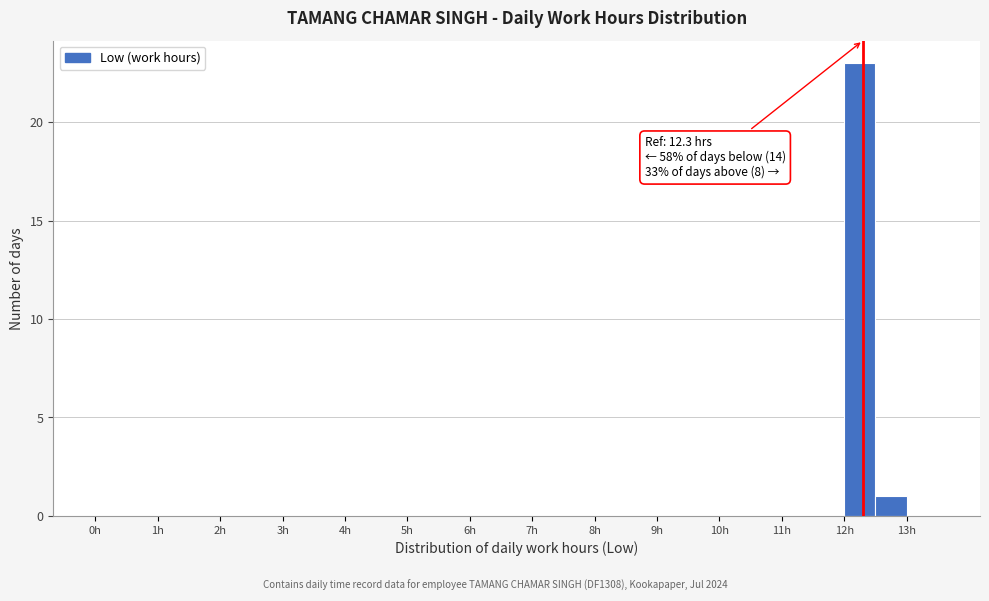

Over which range of the x-axis is the bar tallest?

12.0 to 12.5